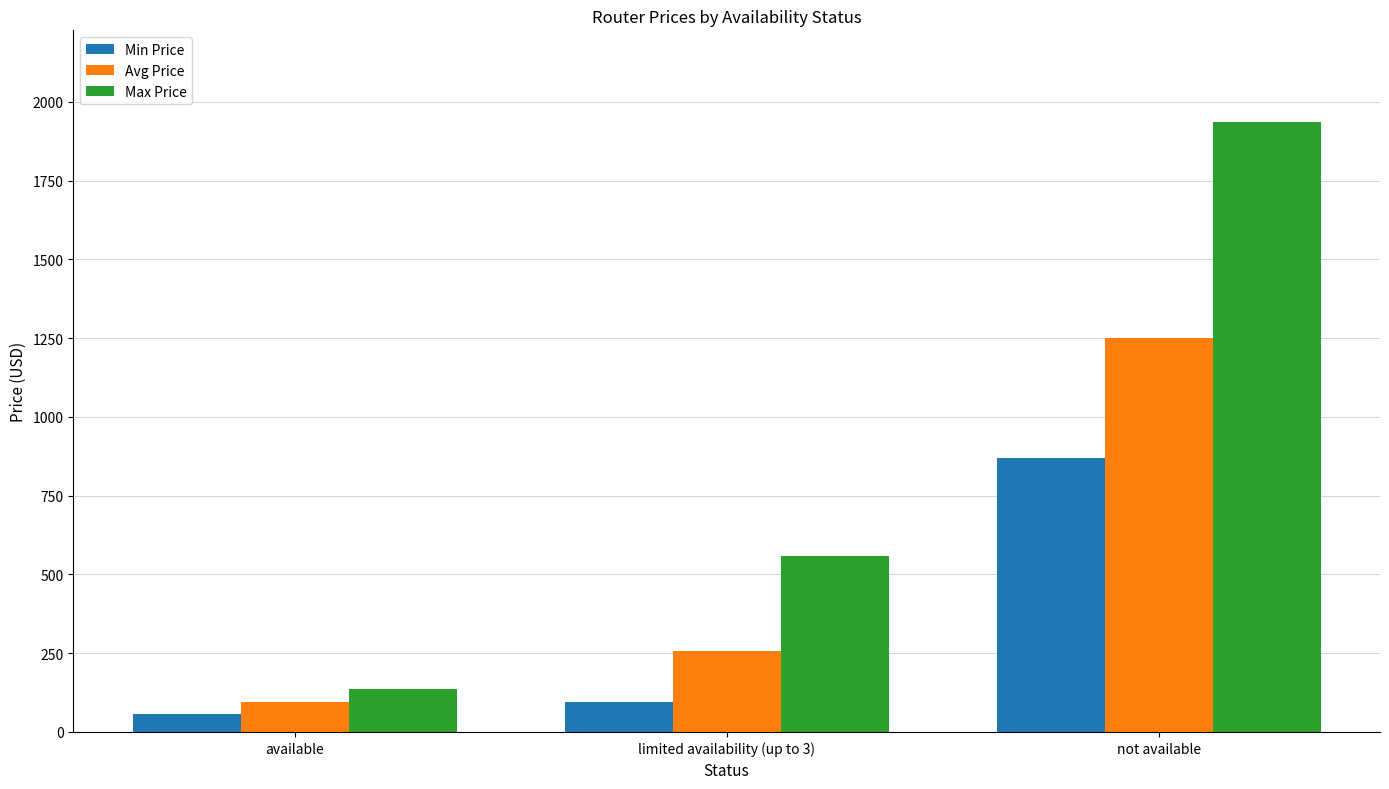

Reading left to right, list all the values displayed in this chart.

Min Price: 56.4	96.5	871.1
Avg Price: 96.0	256.2	1251.5
Max Price: 135.7	558.0	1936.9